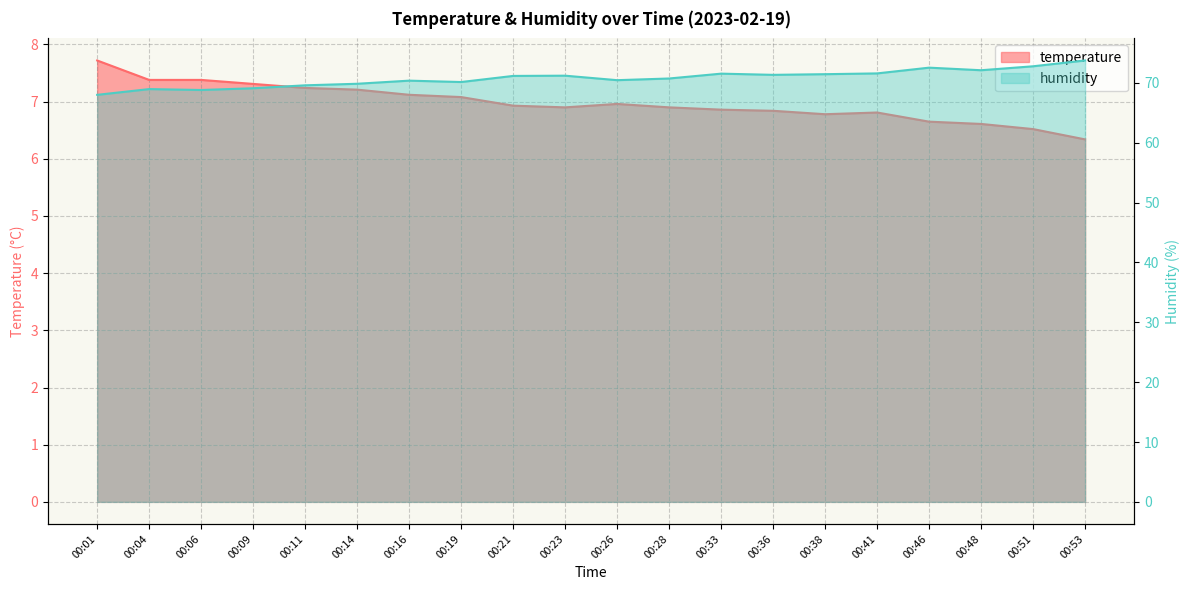

Reading right to left, extract all data points from this chart.

temperature: 6.3	6.5	6.6	6.7	6.8	6.8	6.8	6.9	6.9	7.0	6.9	6.9	7.1	7.1	7.2	7.2	7.3	7.4	7.4	7.7
humidity: 73.7	72.8	72.1	72.5	71.6	71.4	71.3	71.5	70.7	70.4	71.2	71.2	70.1	70.4	69.8	69.6	69.1	68.8	69.0	68.0